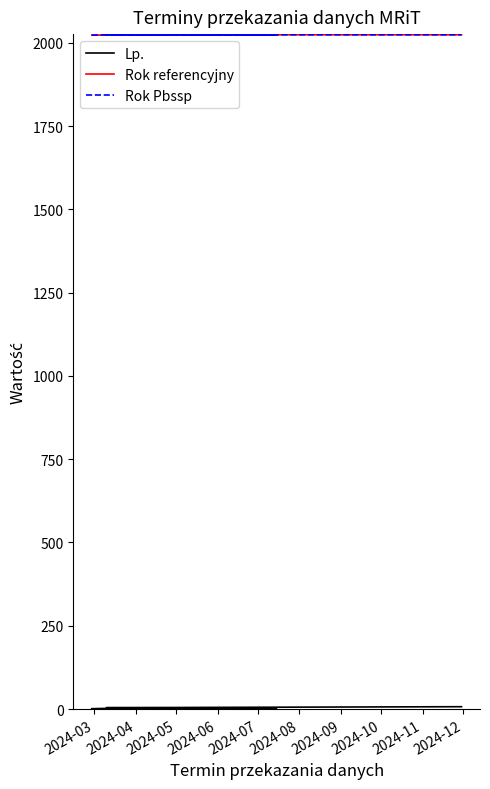

What is the value of the Rok referencyjny point at the 5th from the left?

2024